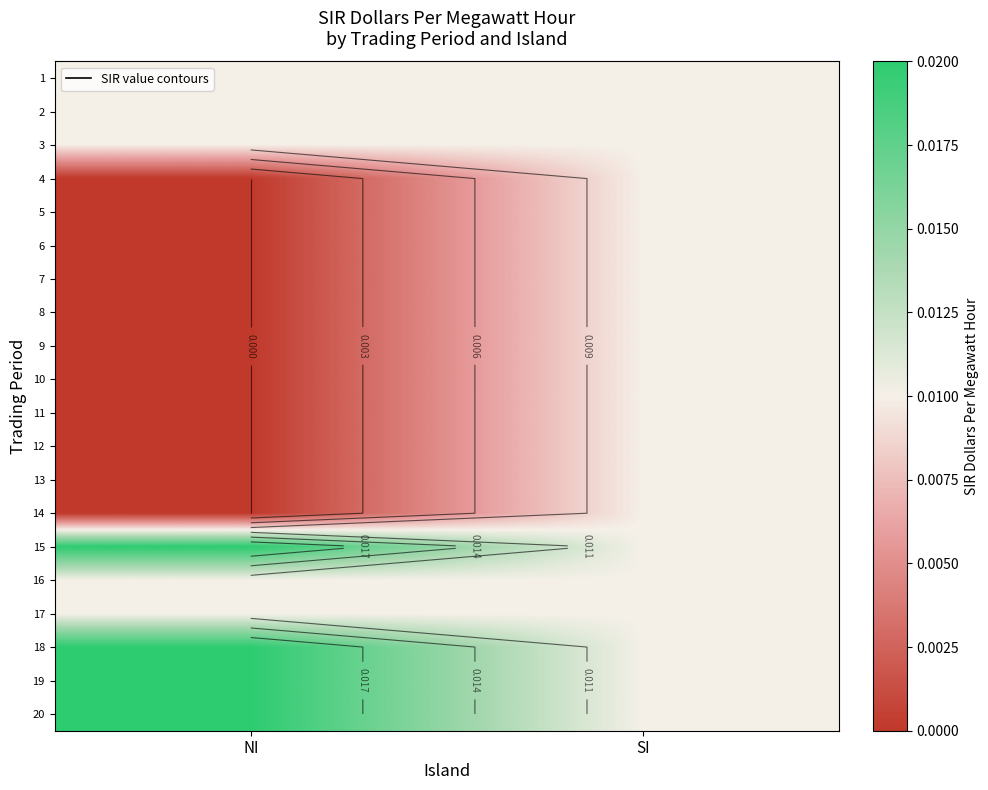

Is it true that 11 equals 0.0 at NI?

True